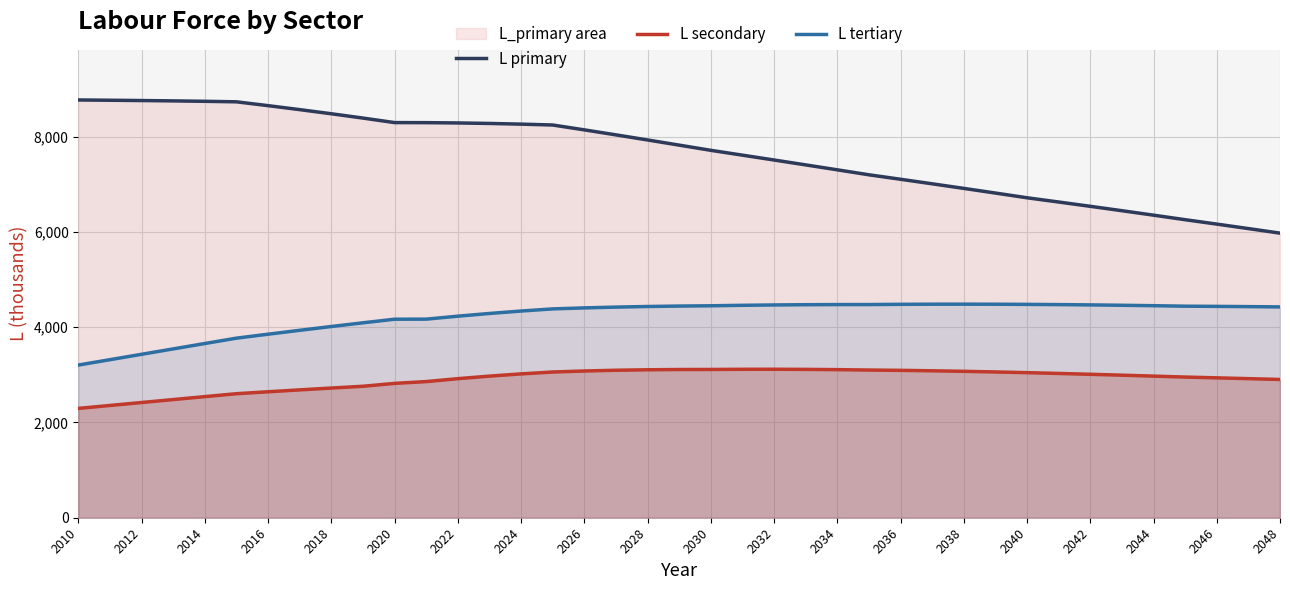

Which series has the largest range (max minus min)?

L primary